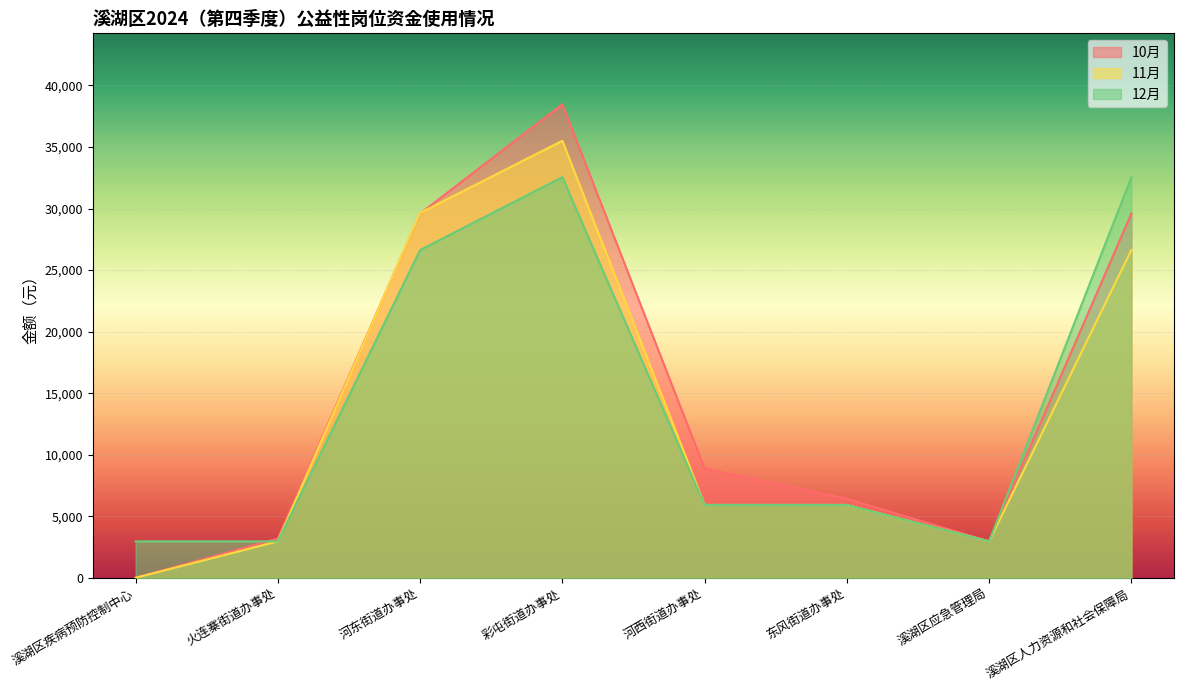

The 12月 series shows 32547.5 at 溪湖区人力资源和社会保障局. True or false?

True